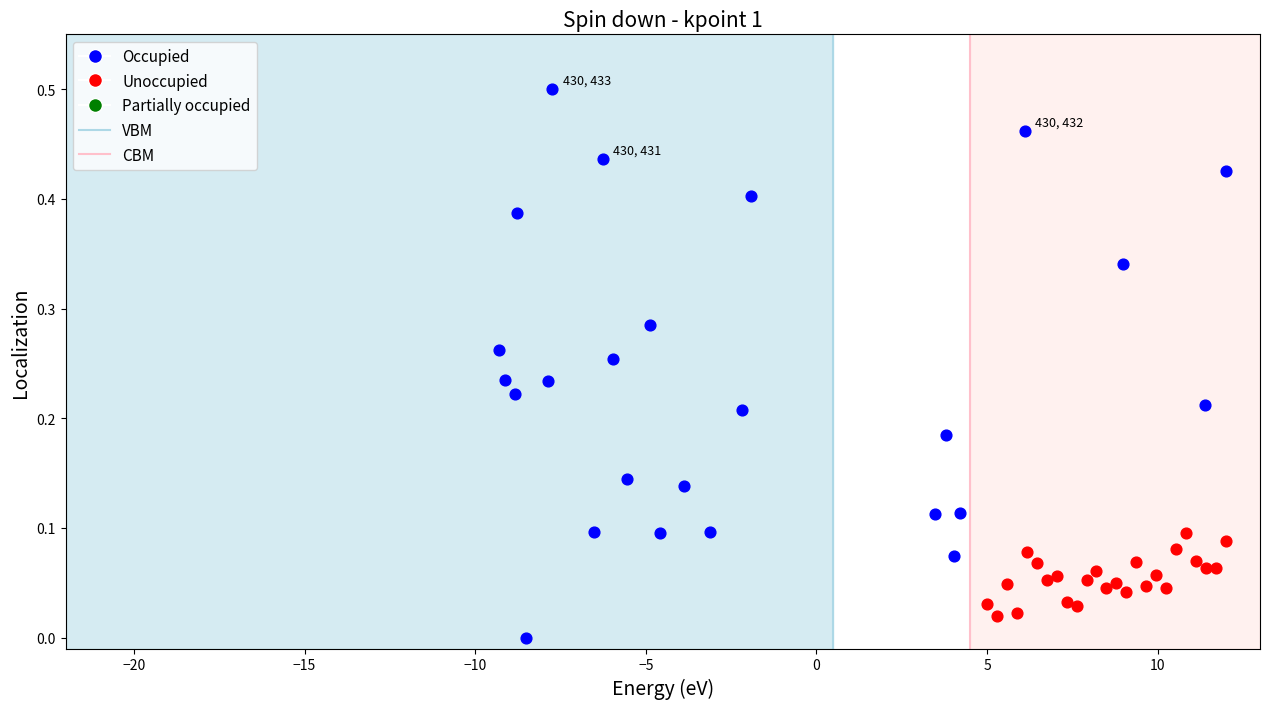

Which series contains the highest Y value?

Occupied